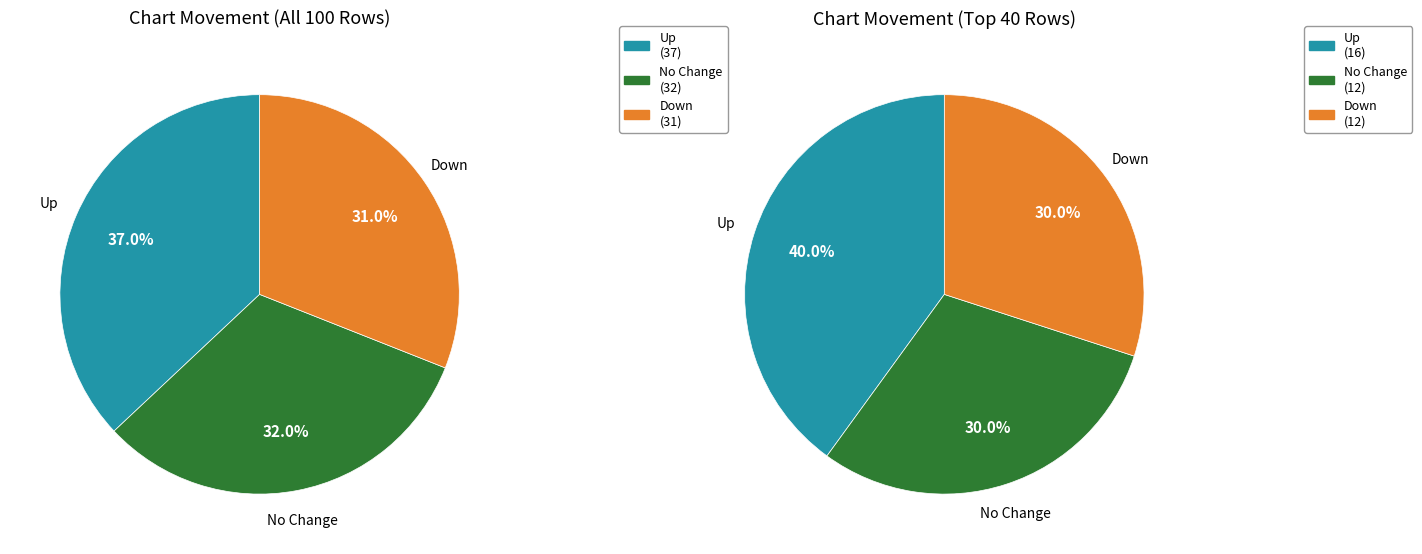

Count the number of slices in the pie.

3